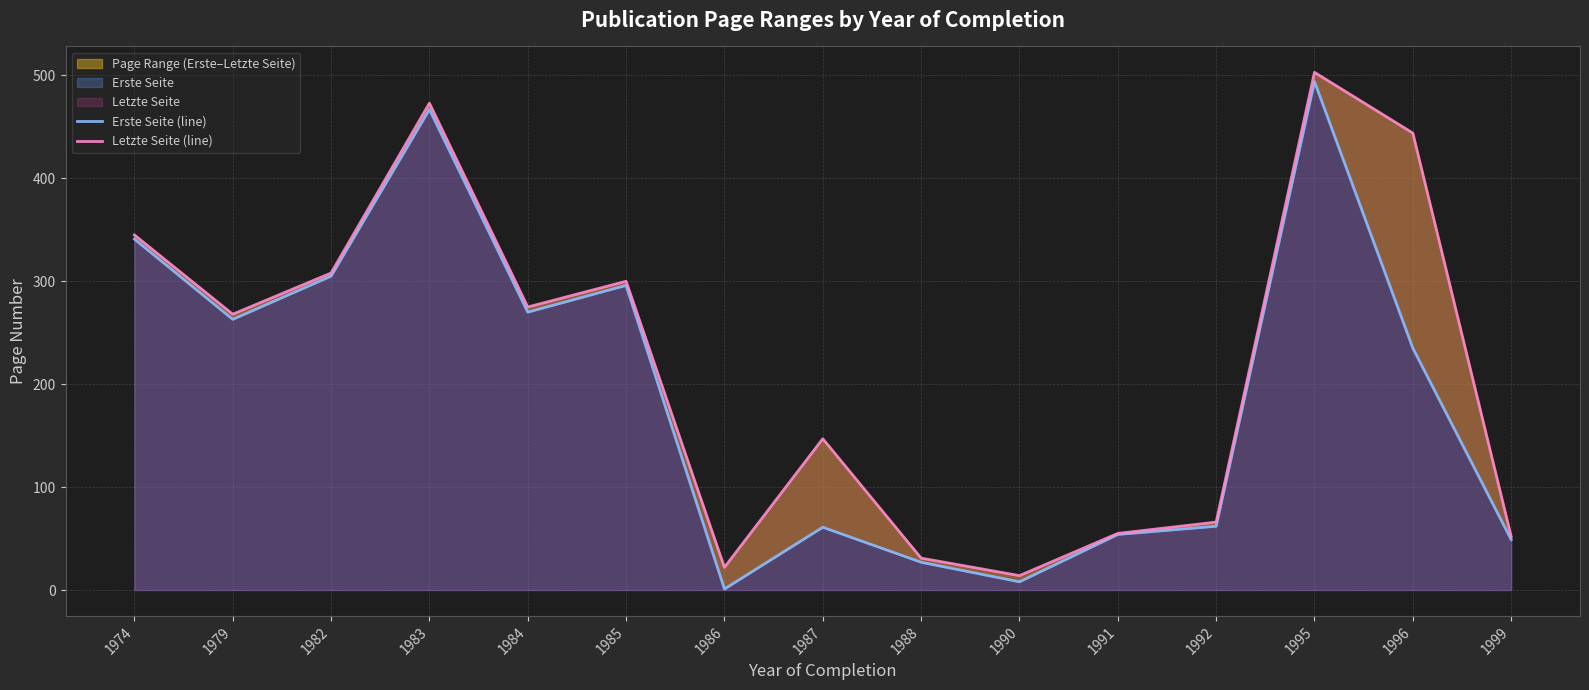

Reading right to left, extract all data points from this chart.

Erste Seite (line): 49	235	494	62	54	8	27	61	1	296	270	467	305	263	341
Letzte Seite (line): 52	444	503	66	55	14	31	147	22	300	275	473	308	268	345